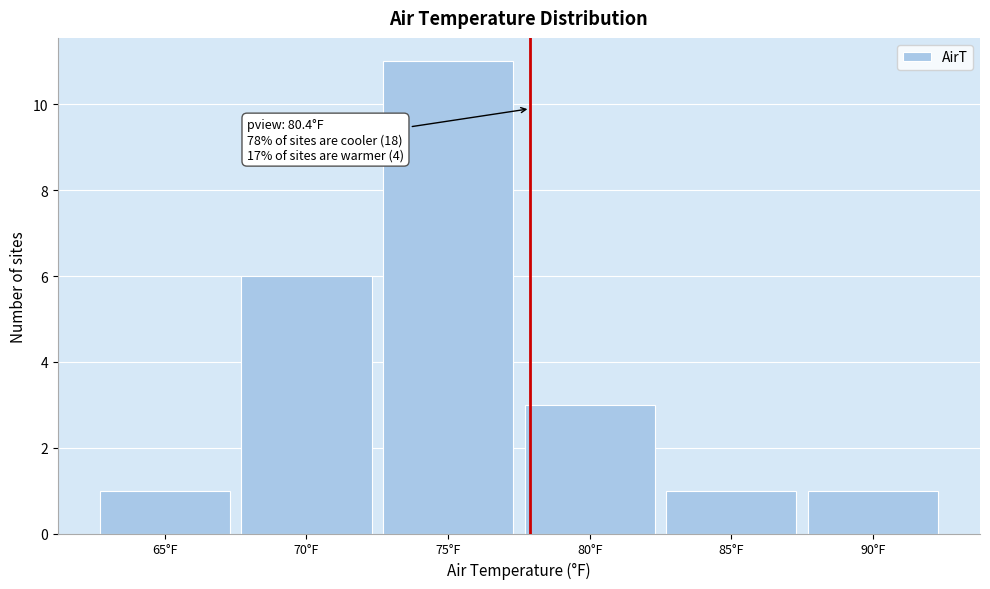

Reading left to right, extract all data points from this chart.

1	6	11	3	1	1